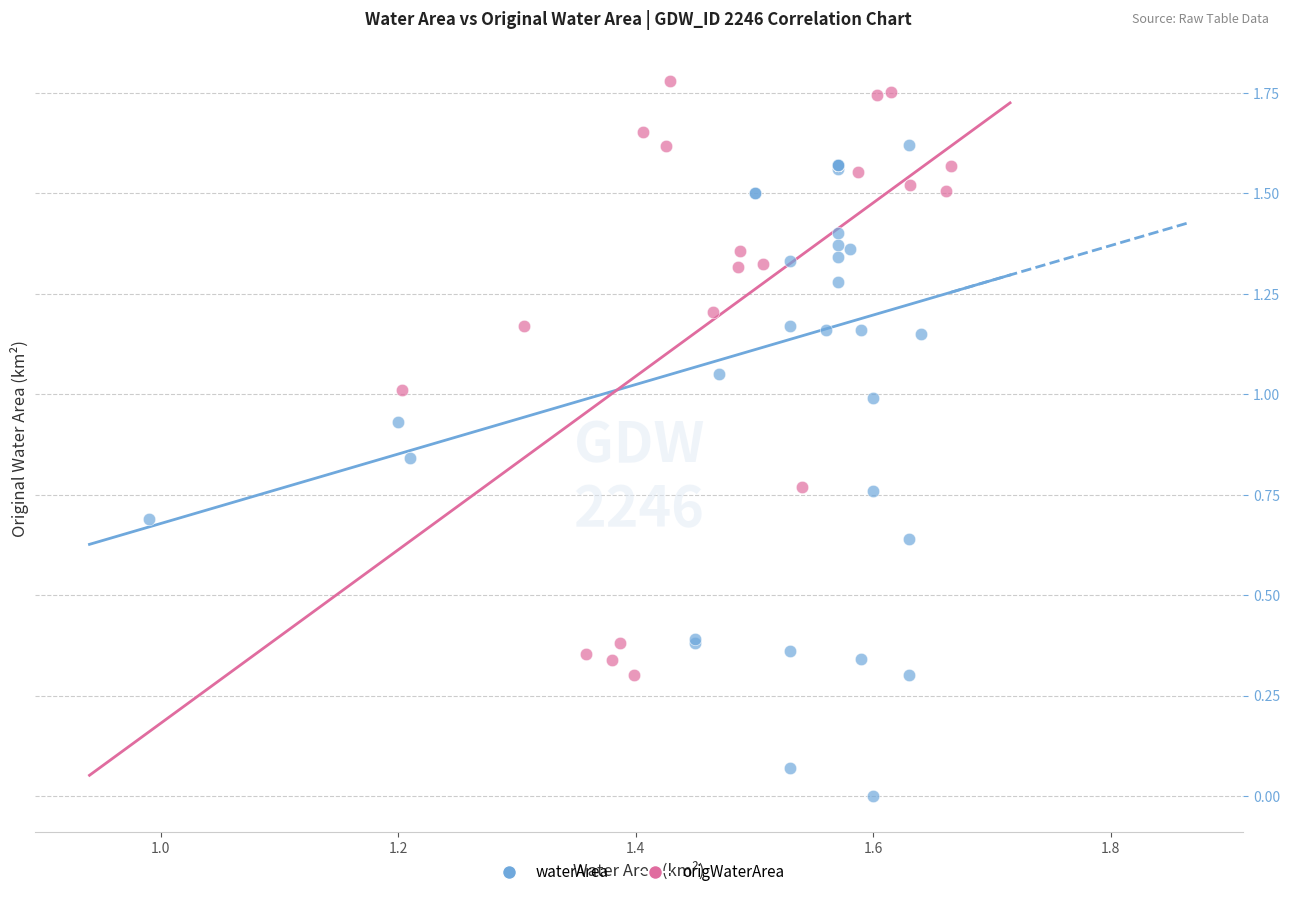

Which series has the largest Y range (max minus min)?

waterArea